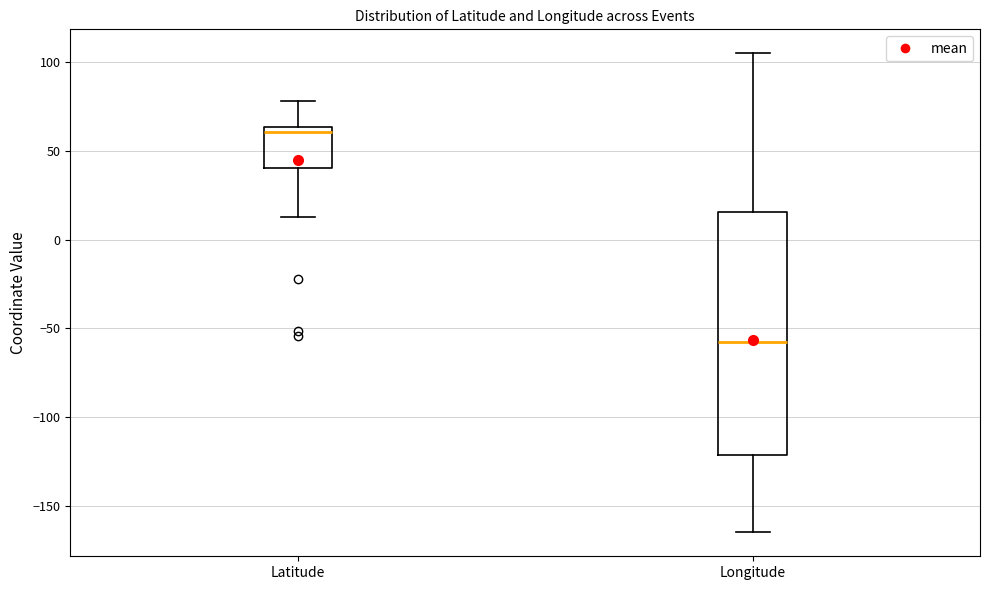

Which box is the tallest, from its lower edge to its upper edge?

Longitude